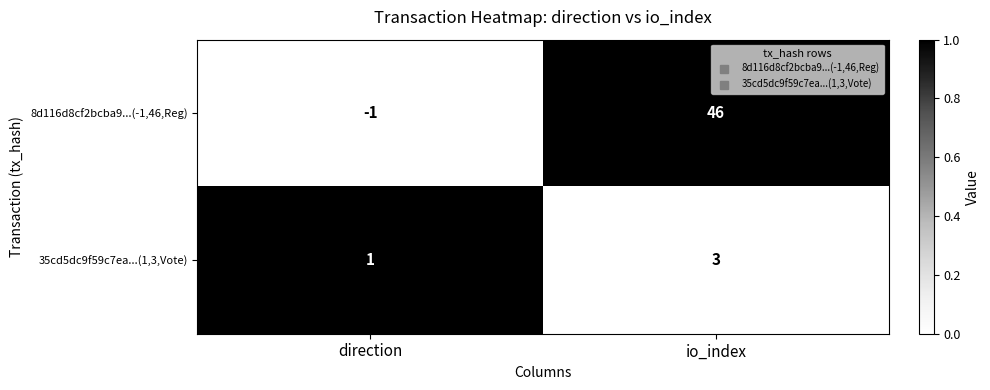

True or false: 8d116d8cf2bcba9...(-1,46,Reg) has a value of 11 at io_index.

False